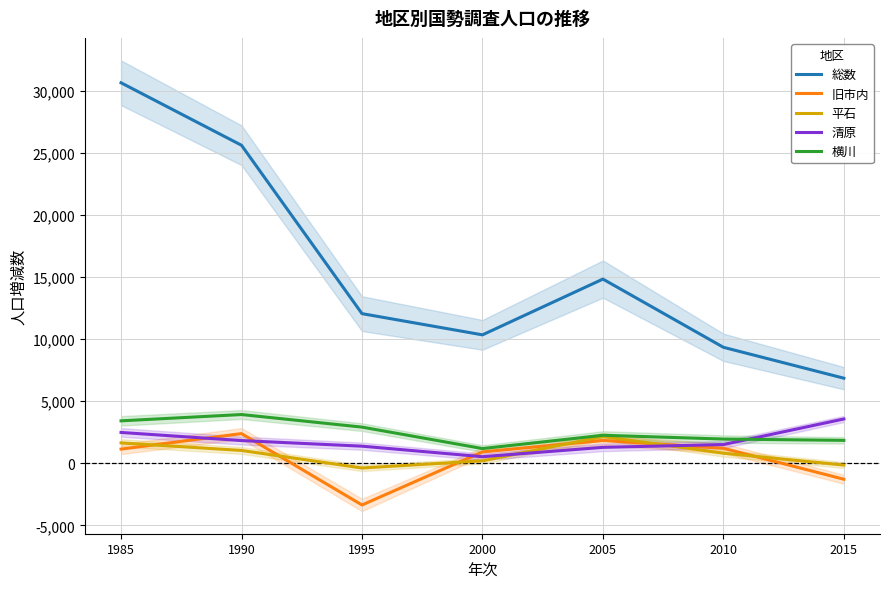

Does the chart display data point markers on the line(s)?

No